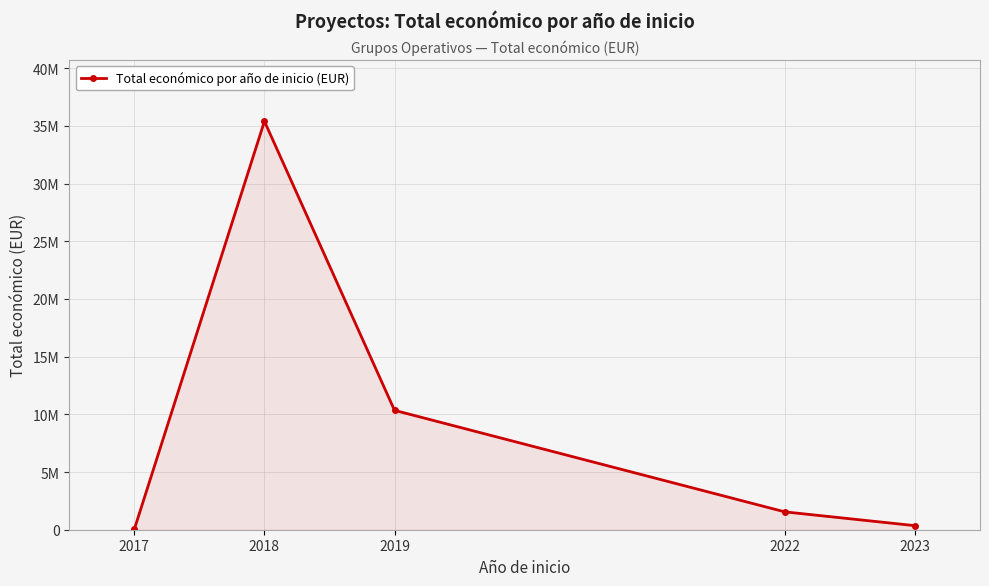

What is the ratio of the value at 2018 to the value at 2017?

867.3